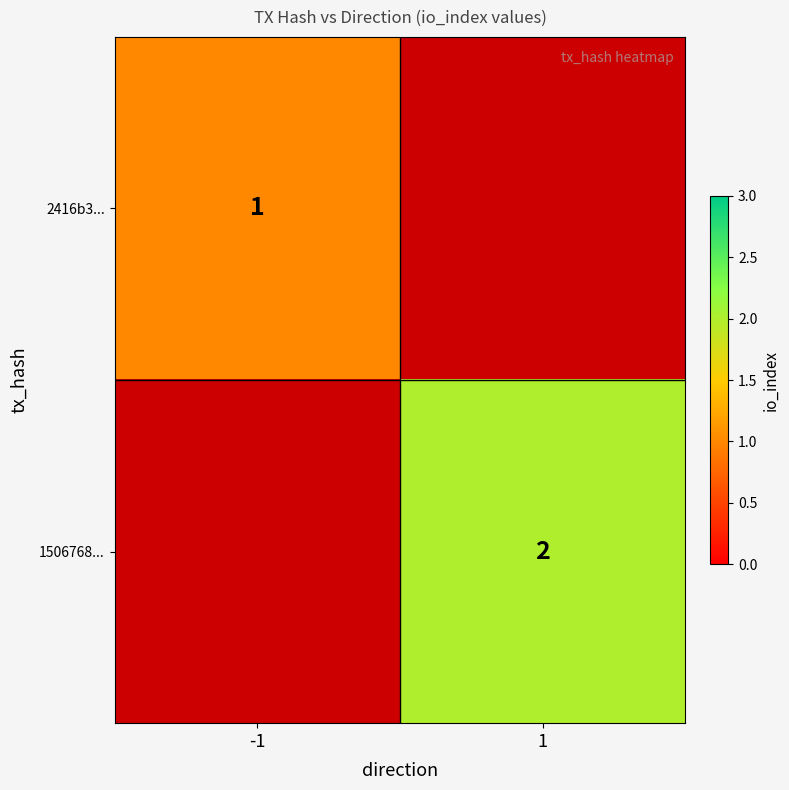

At how many categories does at least one series exceed 1?

1